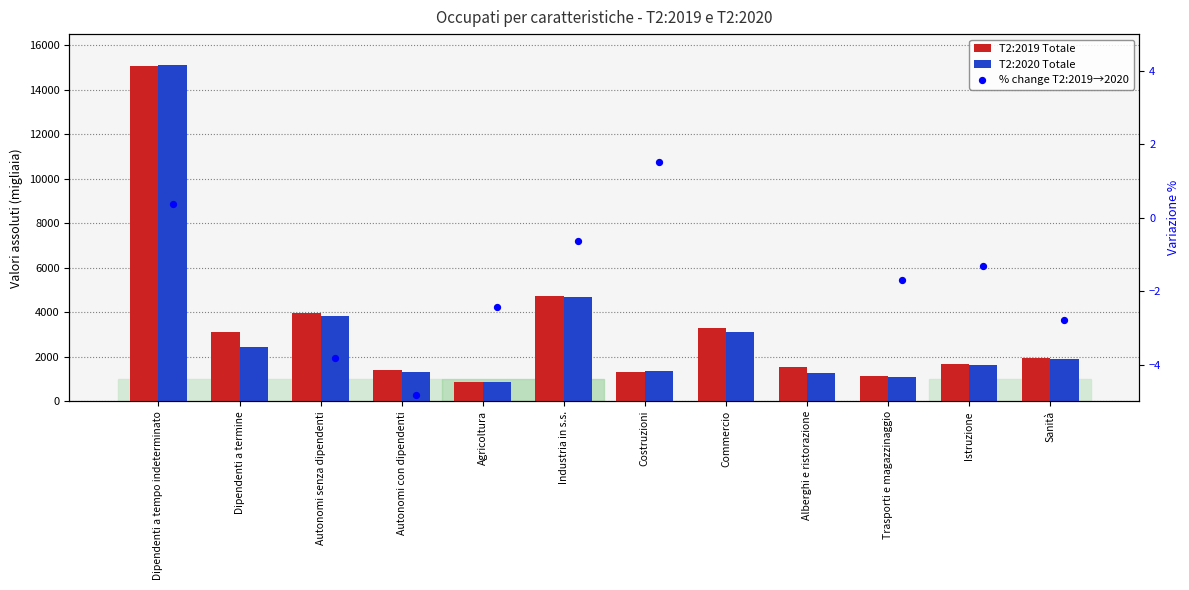

At which category is the sum across all series the highest?

Dipendenti a tempo indeterminato